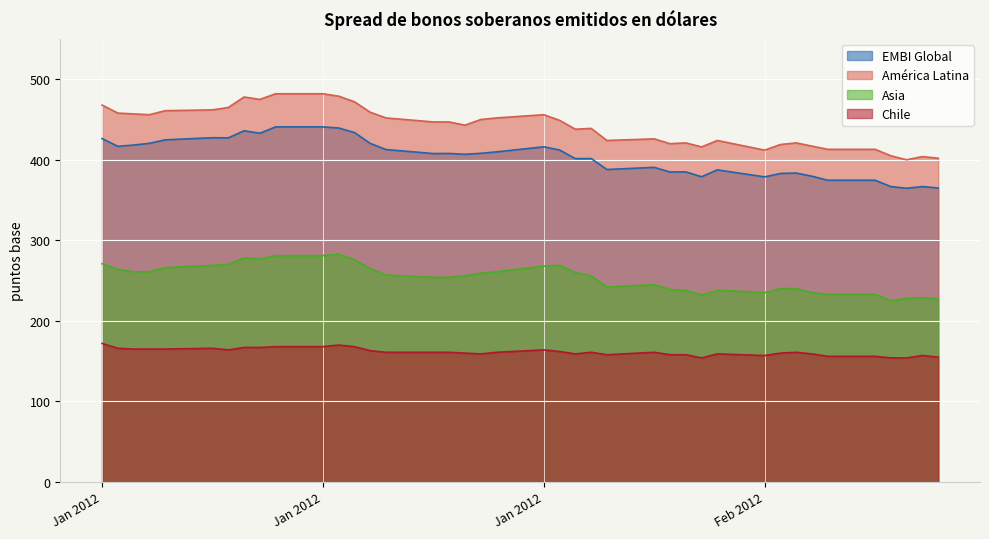

What are all the series names shown in the legend?

EMBI Global, América Latina, Asia, Chile